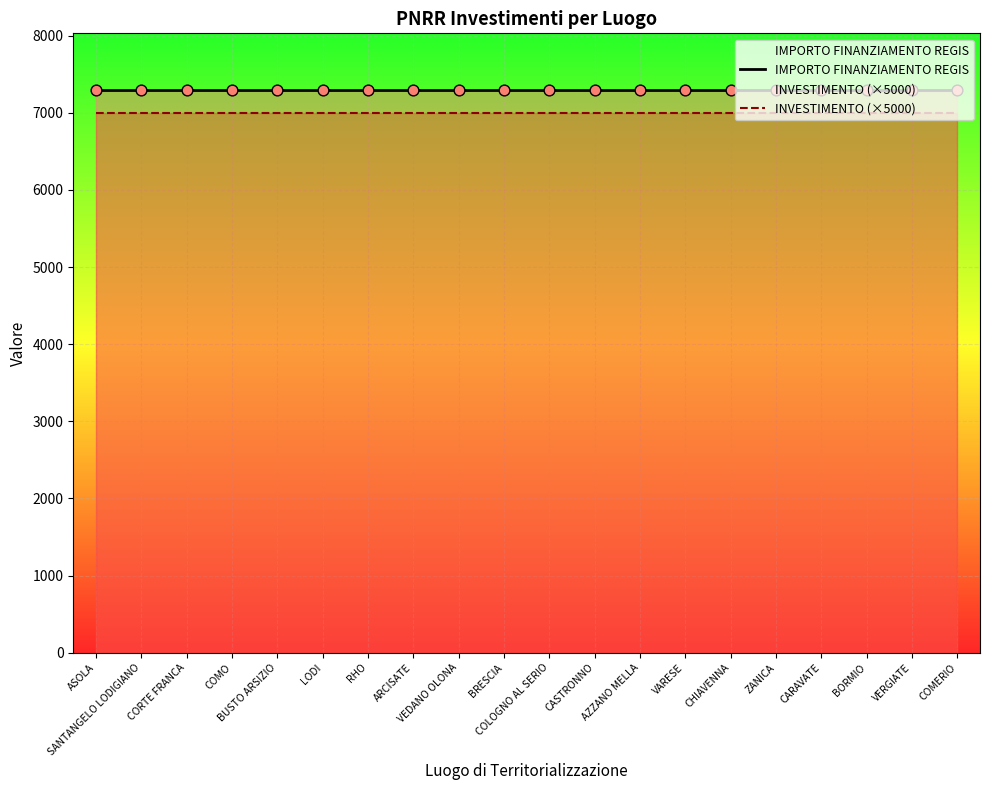

What is the total value across all series at BORMIO?

14301